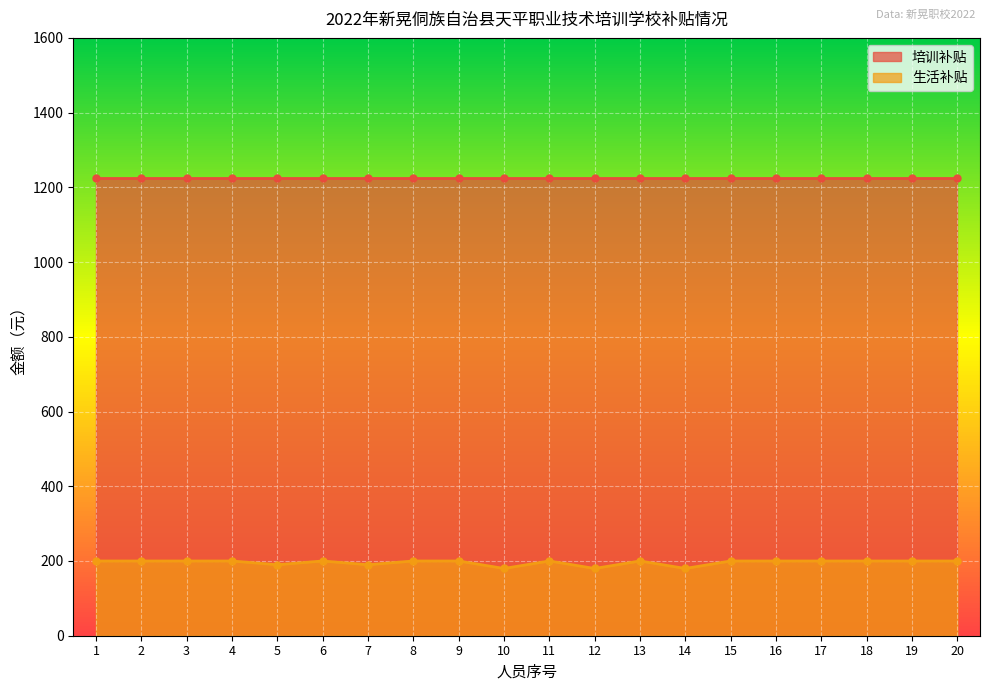

Reading right to left, transcribe all the data shown in this chart.

20=200	19=200	18=200	17=200	16=200	15=200	14=180	13=200	12=180	11=200	10=180	9=200	8=200	7=190	6=200	5=190	4=200	3=200	2=200	1=200